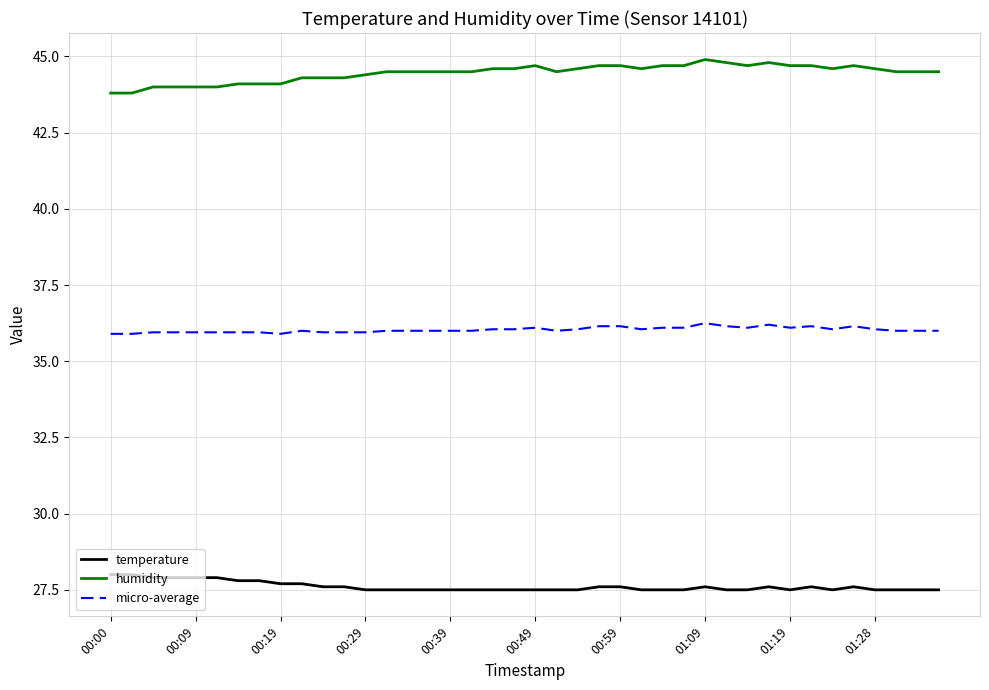

Rank the series by their maximum value, from highest to lowest.

humidity, micro-average, temperature